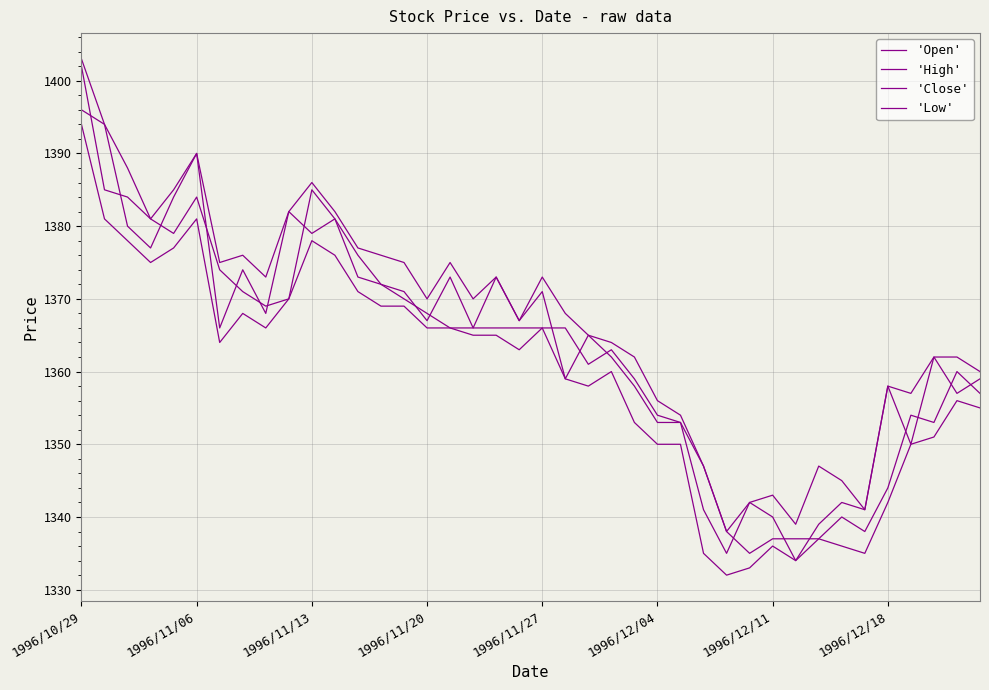

At which category is the sum across all series the highest?

1996/10/29